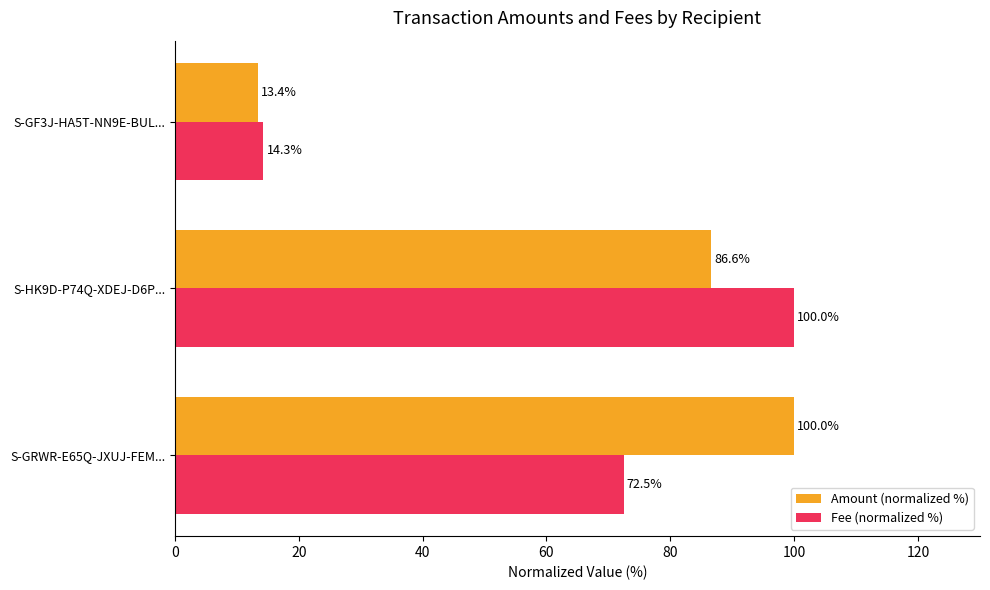

Rank the series by their average value, from highest to lowest.

Amount (normalized %), Fee (normalized %)